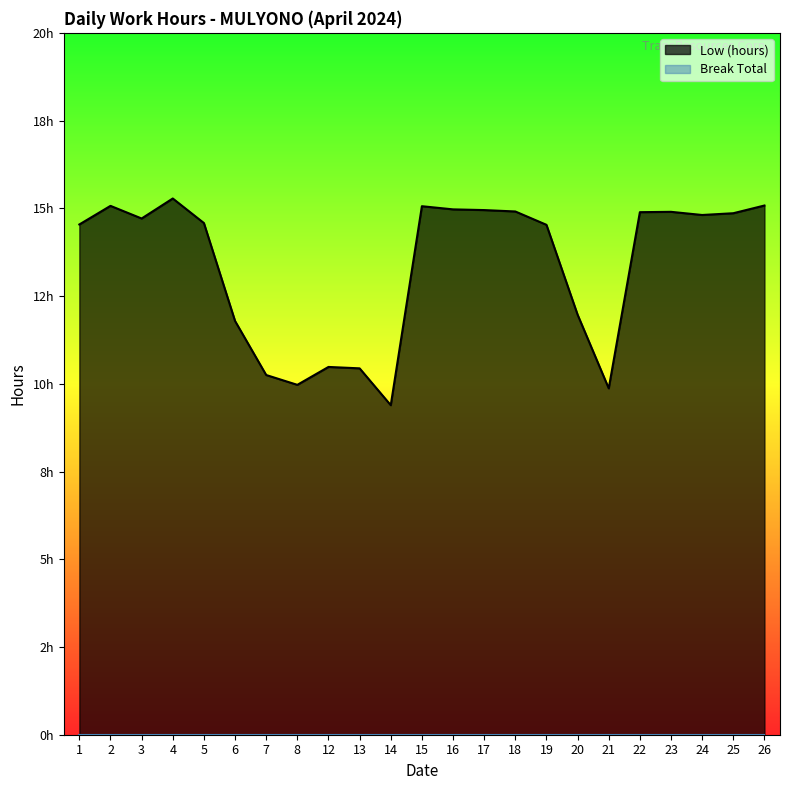

At which category does the data reach its first local valley?

3